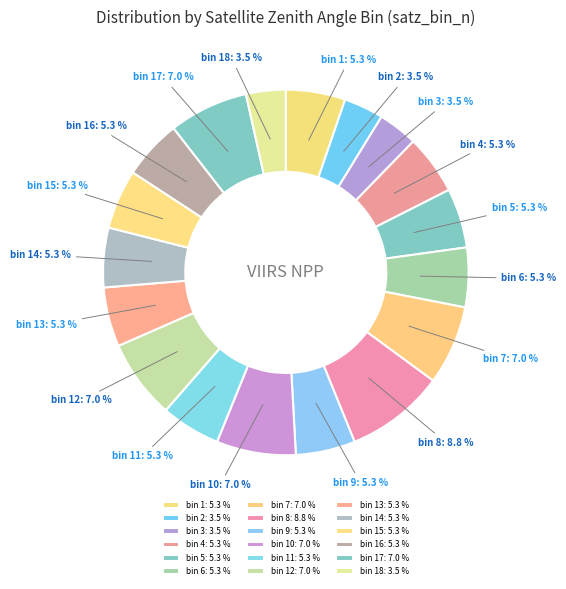

What is the ratio of the value at bin 7: 7.0 % to the value at bin 2: 3.5 %?

2.0